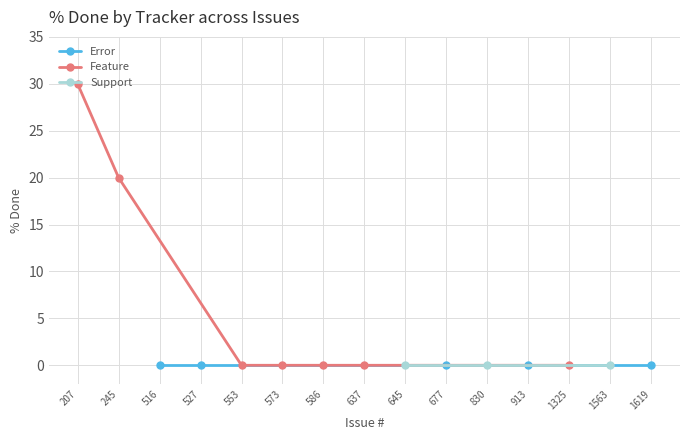

Which category has the highest value in the Feature series?

207